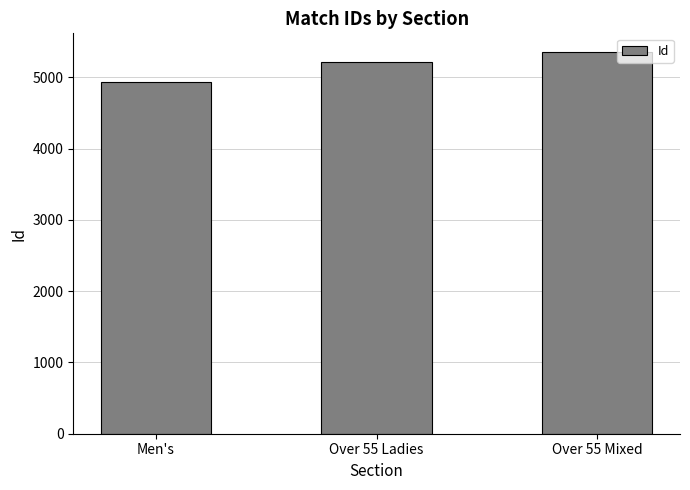

What is the average value?

5167